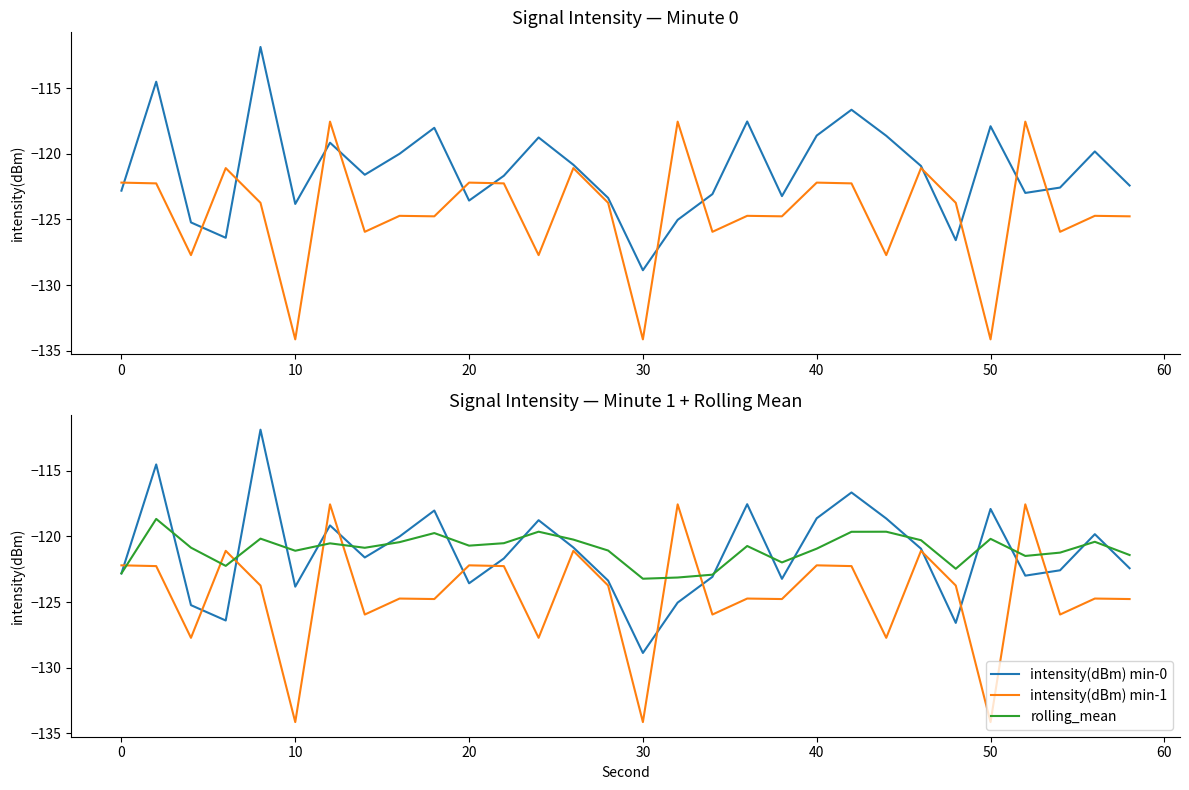

What are all the series names shown in the legend?

intensity(dBm) min-0, intensity(dBm) min-1, rolling_mean